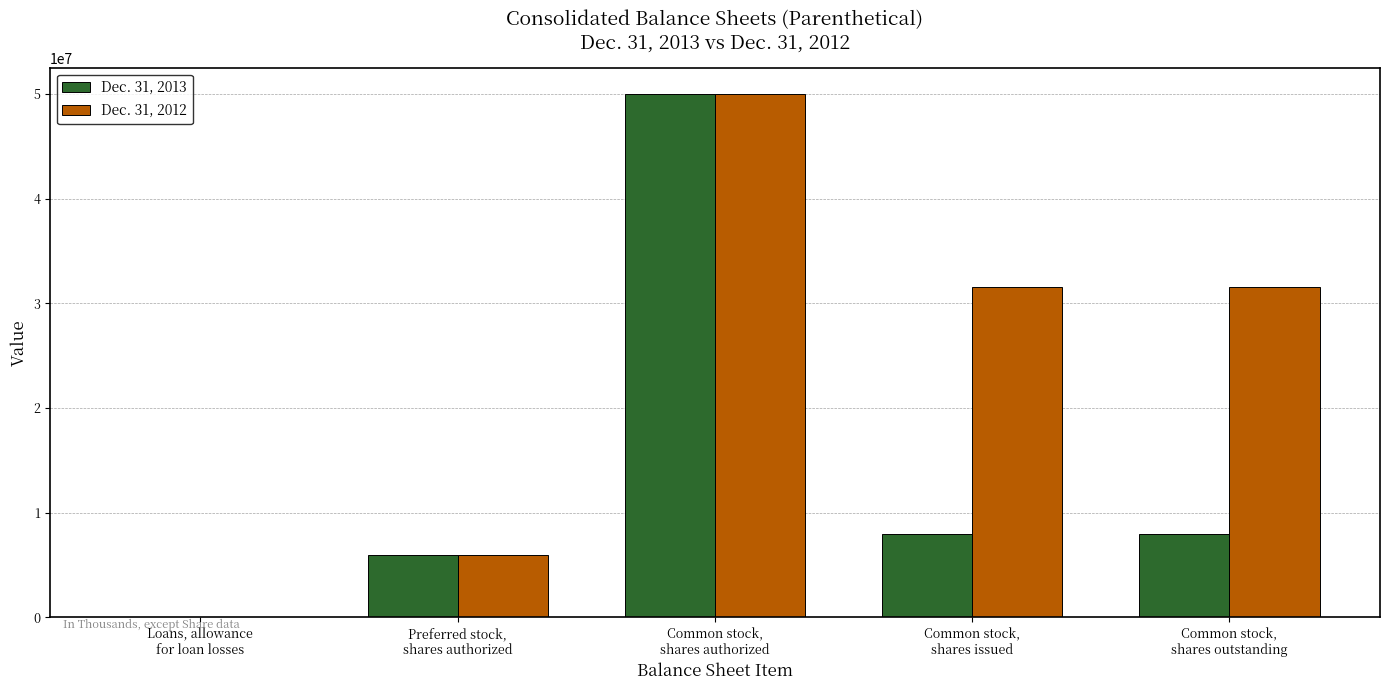

Reading right to left, list all the values displayed in this chart.

Dec. 31, 2013: 8011077	8011077	50000000	6000000	2211
Dec. 31, 2012: 31511201	31511201	50000000	6000000	2459